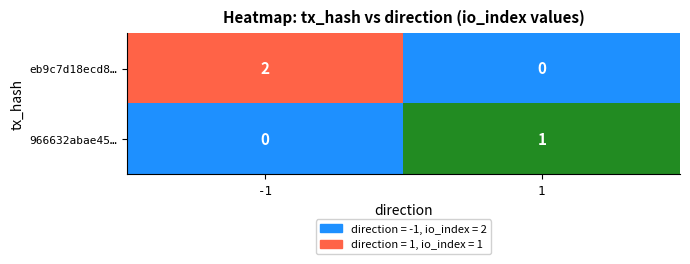

At which category is the sum across all series the highest?

-1